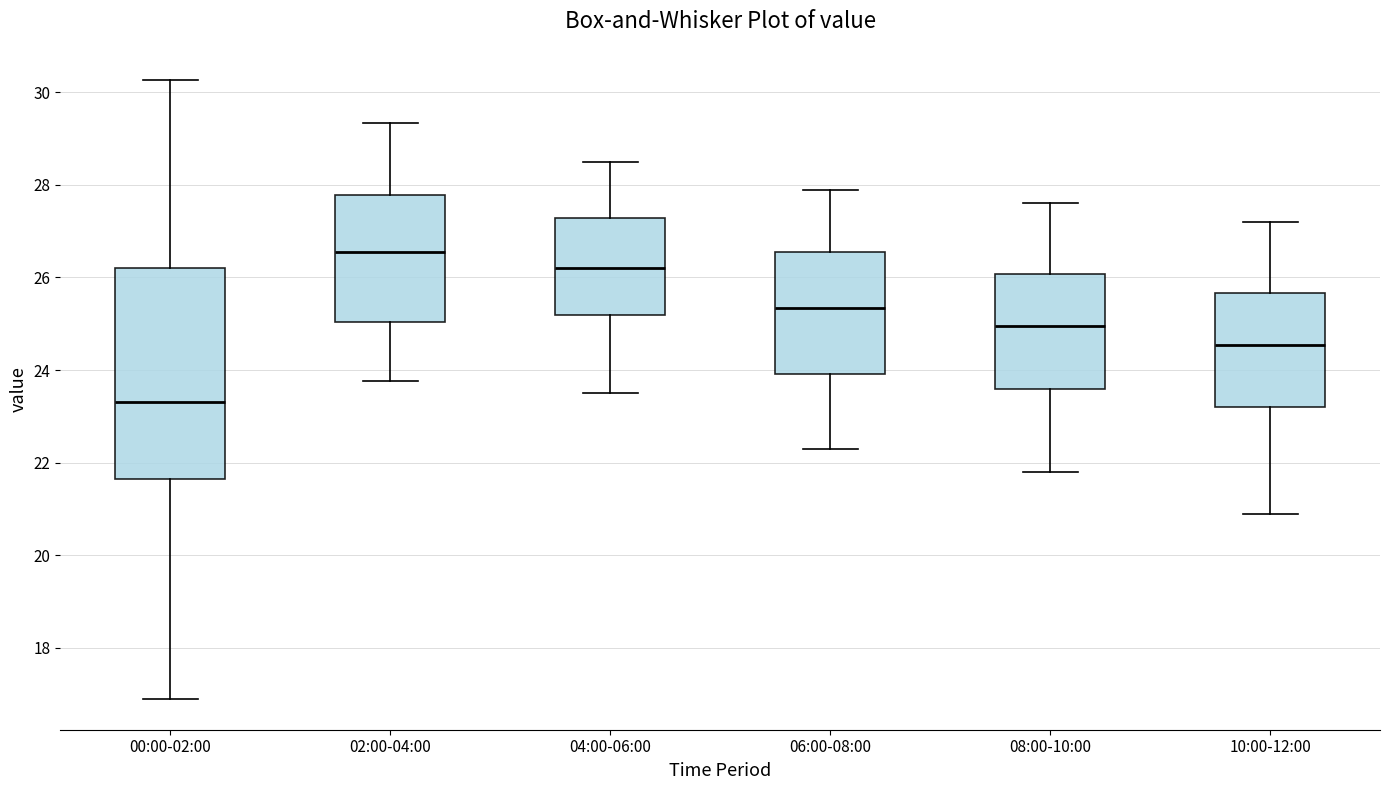

Reading left to right, transcribe this box plot: for each box, give where its median line is, the range the box spans, and where its two whiskers end, as read against the y-axis. The values are not printed on the chart, so give them approximately, as read against the axis.

00:00-02:00: median 23.4, box 21.6 to 26.2, whiskers 17.0 to 30.2
02:00-04:00: median 26.6, box 25.0 to 27.8, whiskers 23.8 to 29.4
04:00-06:00: median 26.2, box 25.2 to 27.2, whiskers 23.6 to 28.6
06:00-08:00: median 25.4, box 24.0 to 26.6, whiskers 22.4 to 28.0
08:00-10:00: median 25.0, box 23.6 to 26.0, whiskers 21.8 to 27.6
10:00-12:00: median 24.6, box 23.2 to 25.6, whiskers 21.0 to 27.2